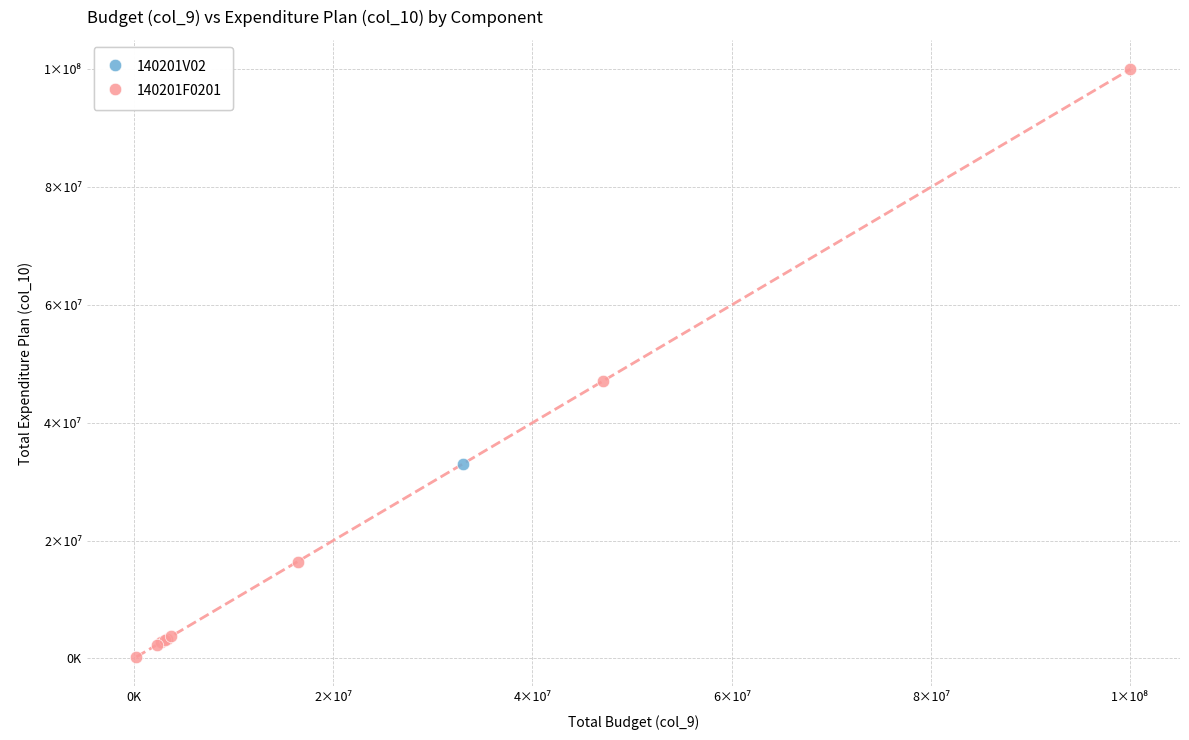

What are all the series names shown in the legend?

140201V02, 140201F0201